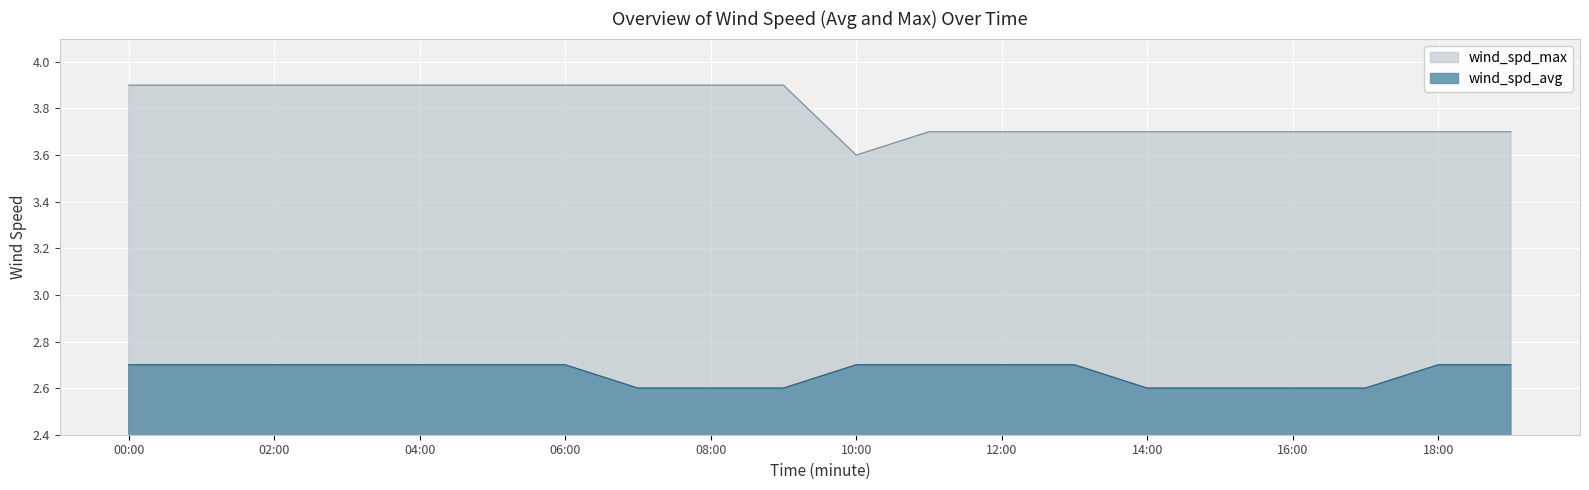

Is it true that wind_spd_avg equals 4.2 at 07:00?

False